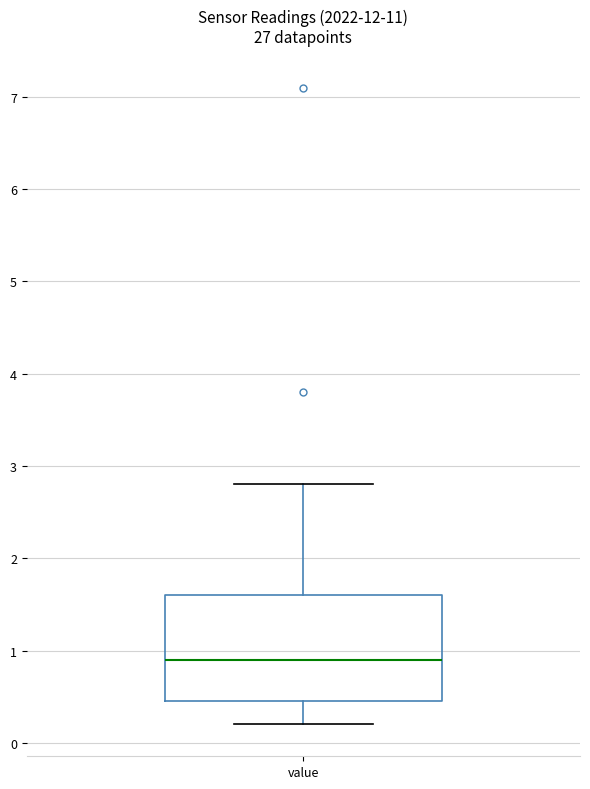

Where is the upper edge of the box for value on the y-axis? The values are not printed on the chart, so give them approximately, as read against the axis.

1.6